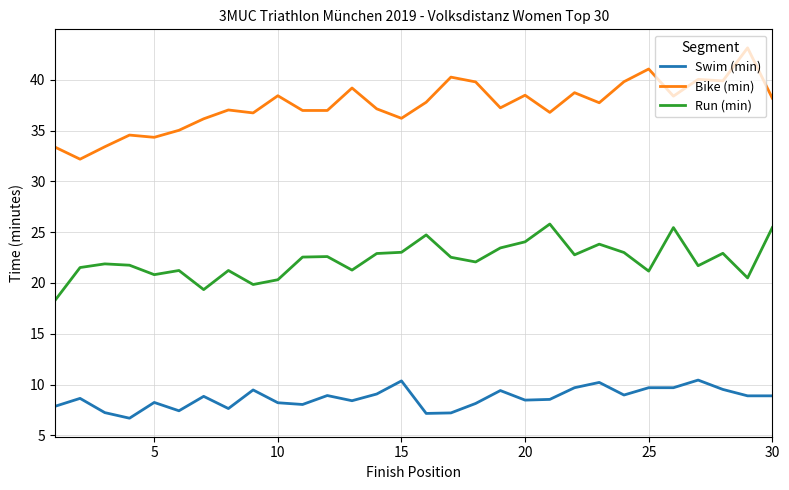

What is the maximum value shown in the chart?

43.1